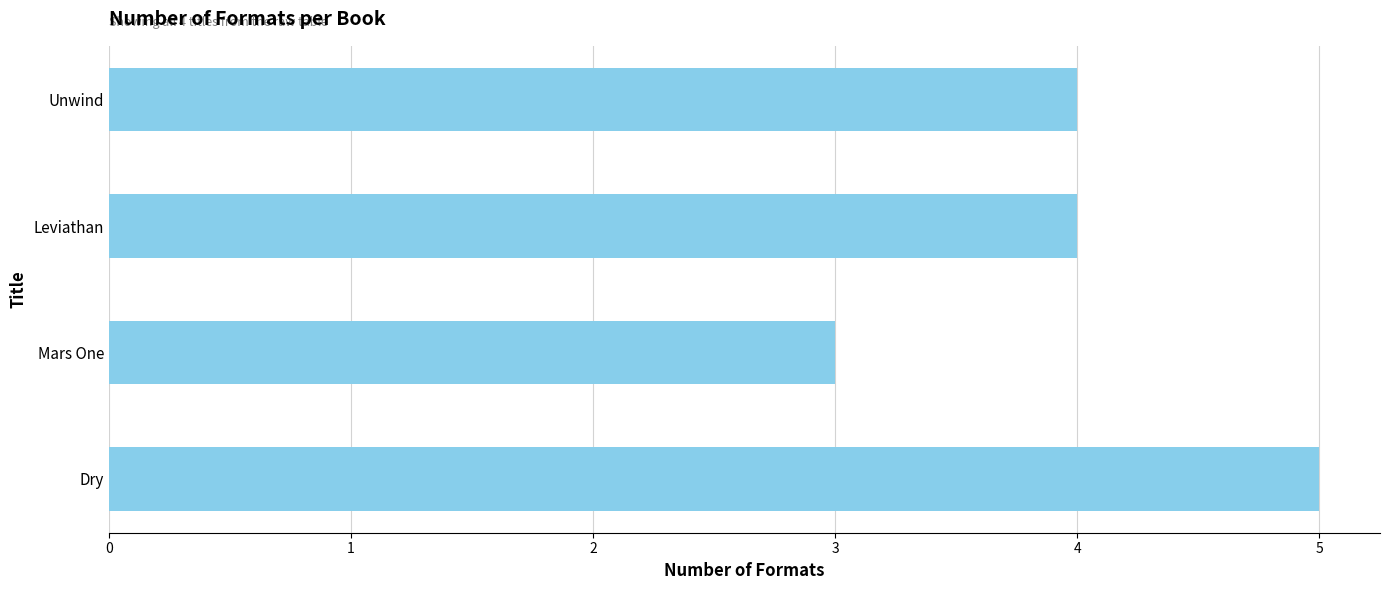

Approximately how many times larger is the value at Mars One compared to Dry?

0.6